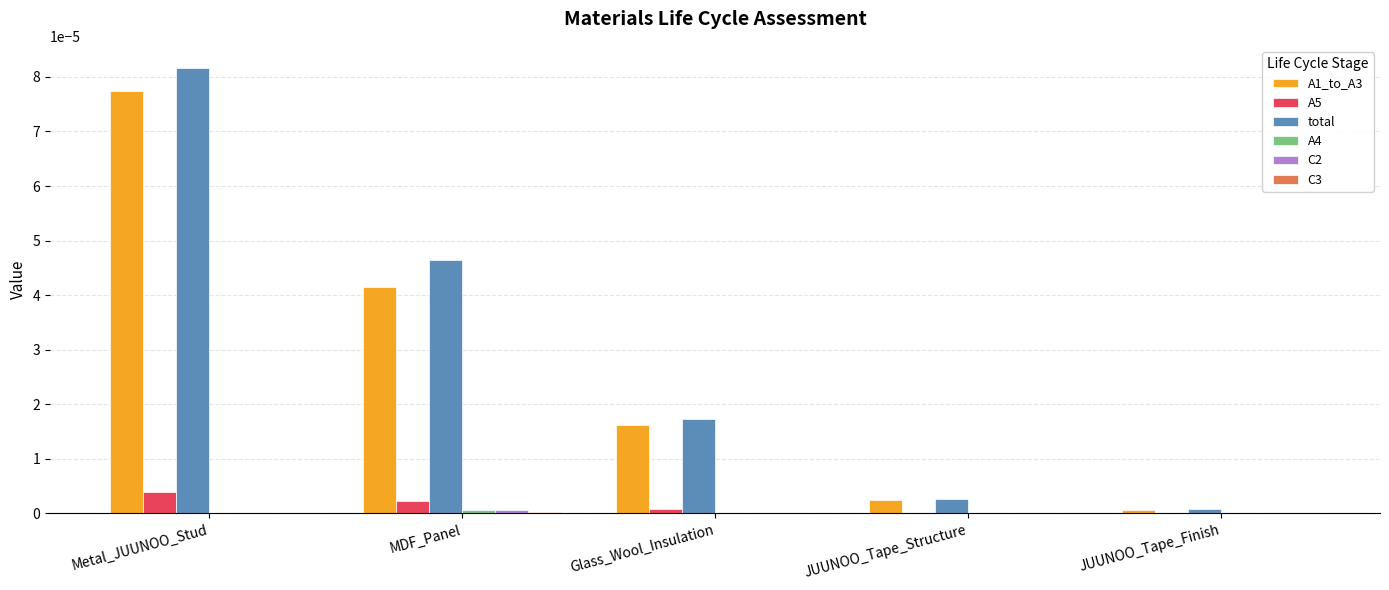

Which series changed the most between MDF_Panel and JUUNOO_Tape_Finish?

total